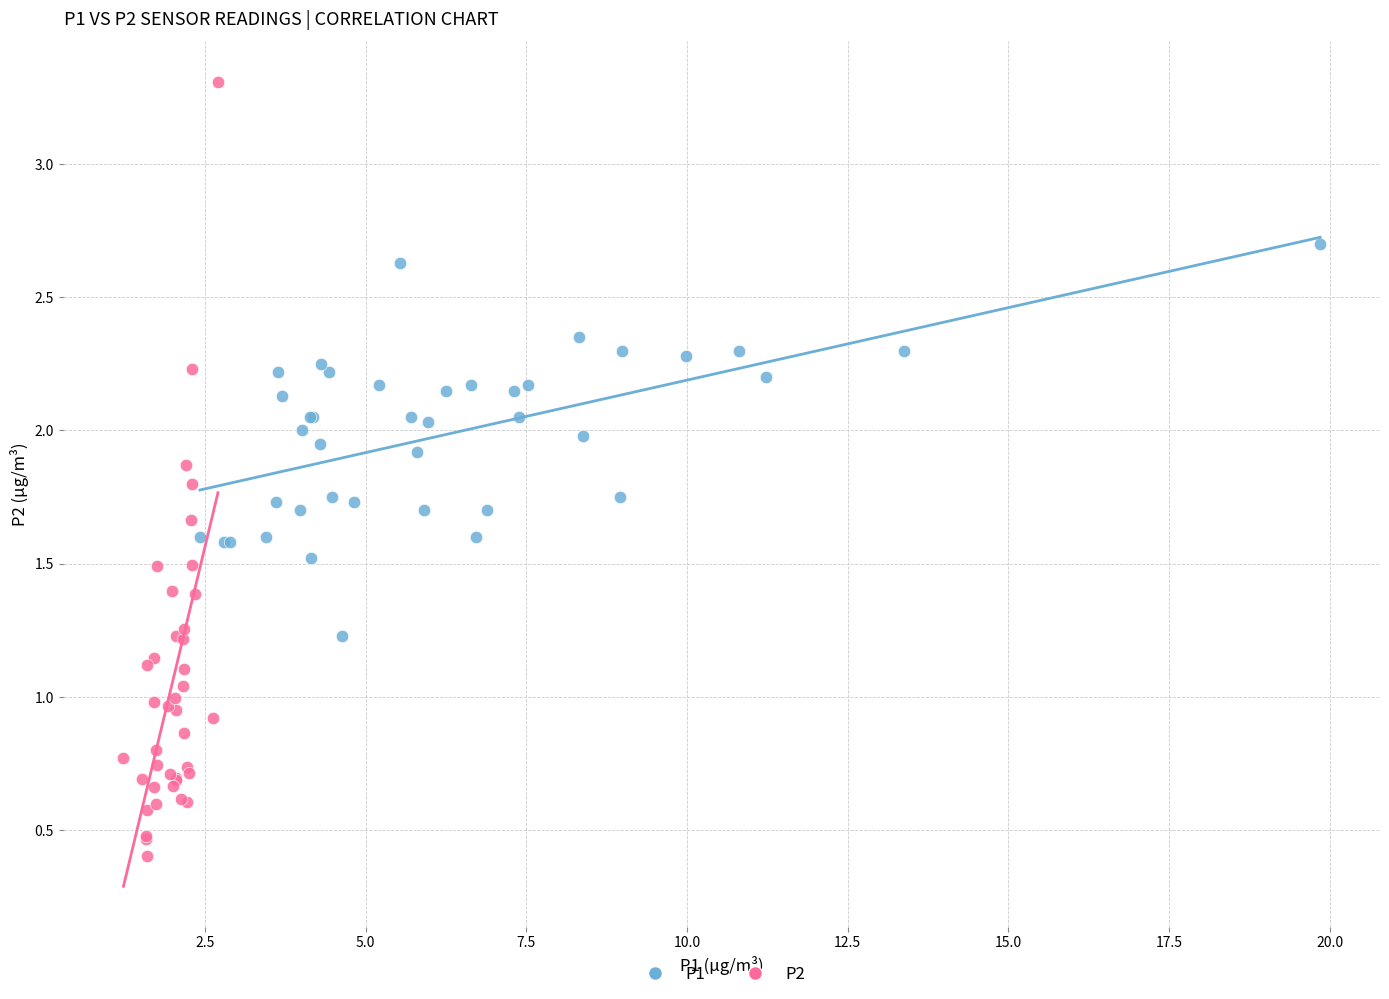

Which series contains the highest Y value?

P2